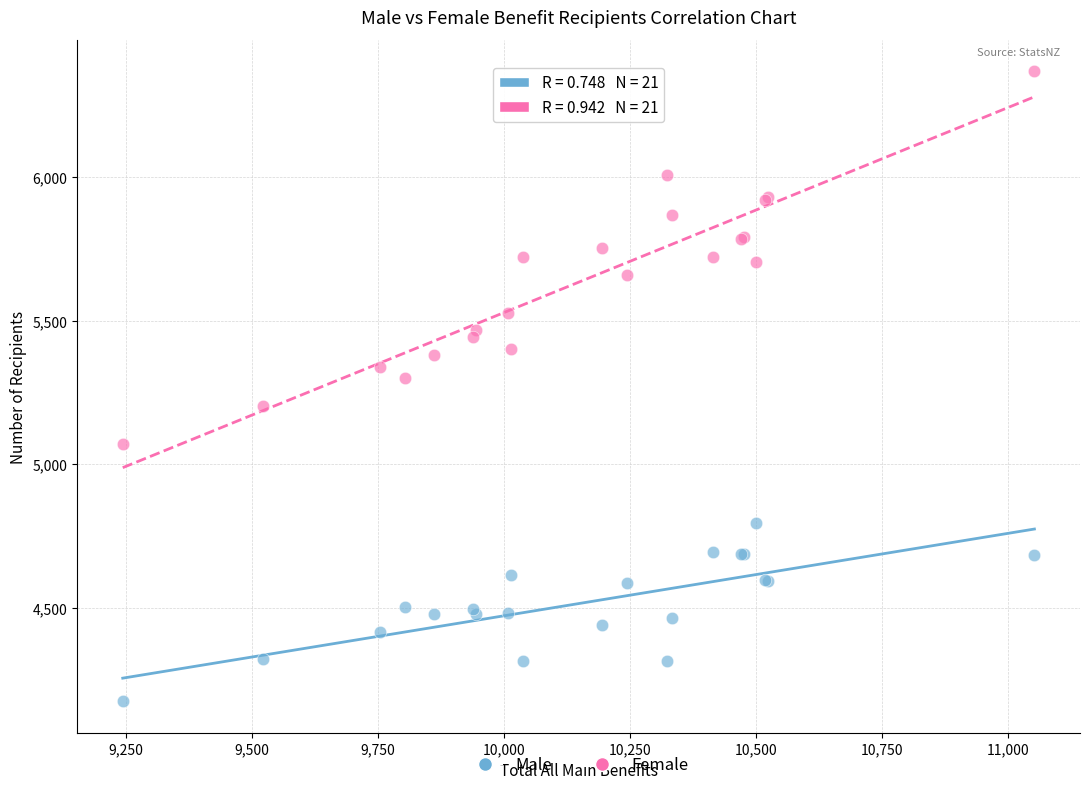

What is the X range (max minus min) for the scatter plot?

1809